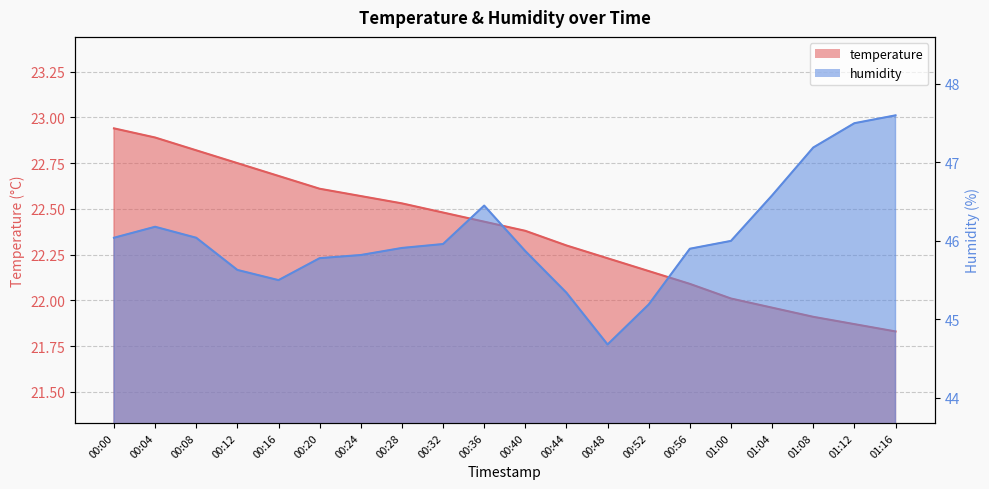

What position from the left is 01:04?

17